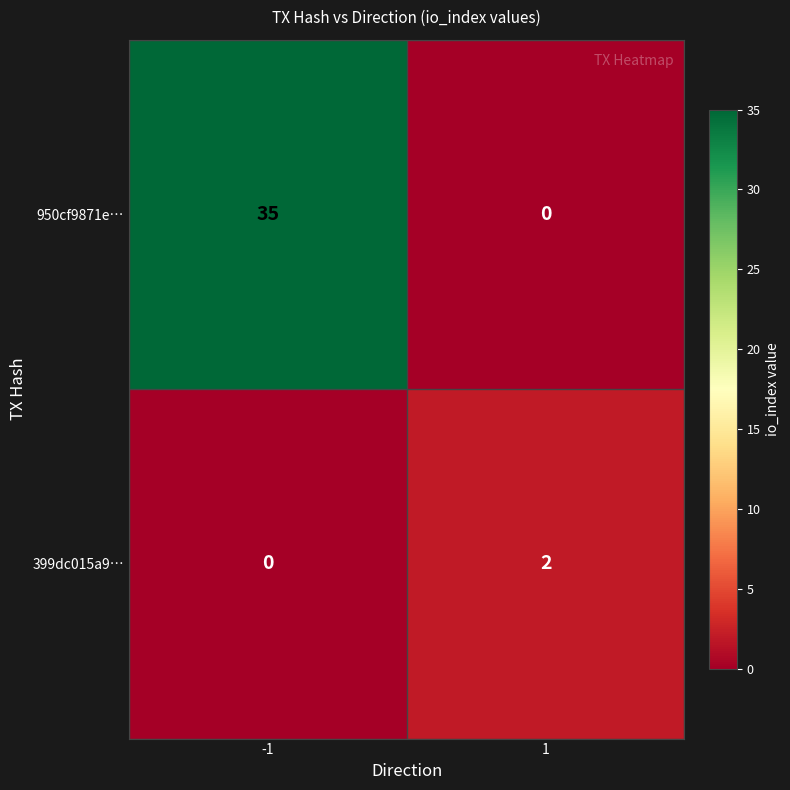

Rank the series at 1 from highest to lowest value.

399dc015a9…, 950cf9871e…